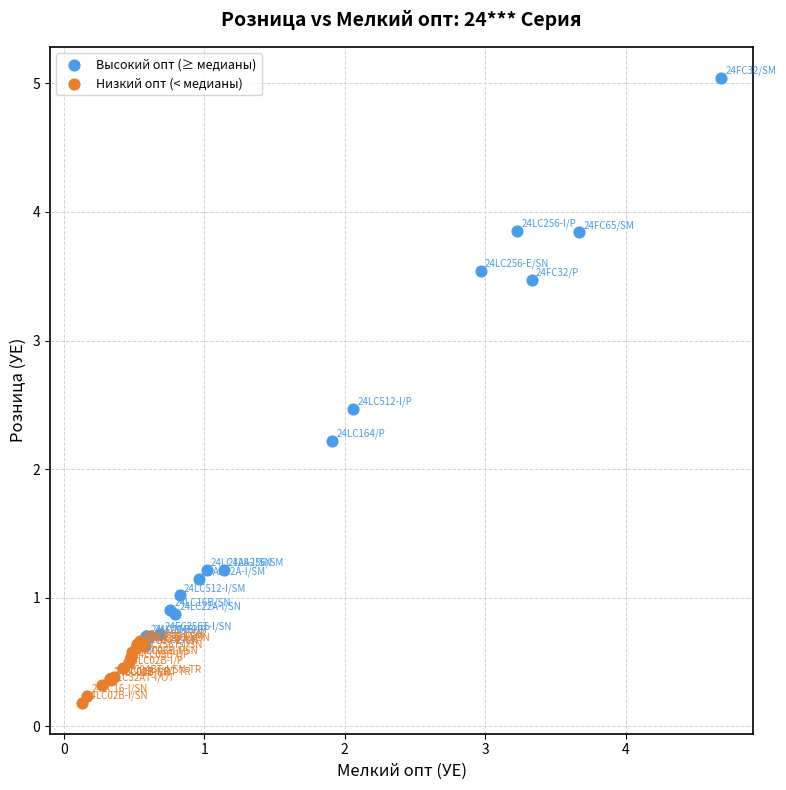

Which series reaches the maximum Y coordinate?

Высокий опт (≥ медианы)